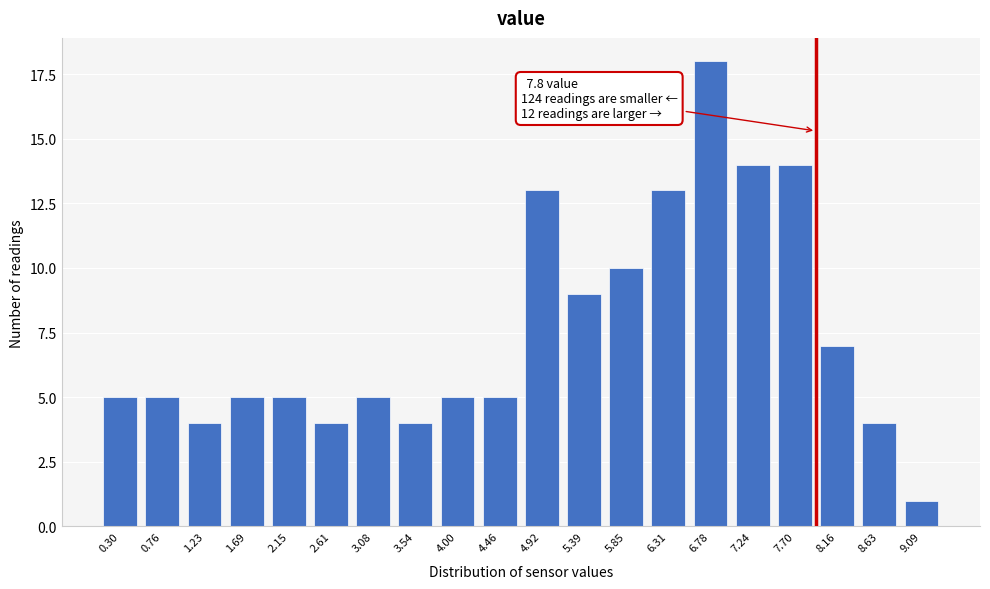

Reading left to right, extract all data points from this chart.

5	5	4	5	5	4	5	4	5	5	13	9	10	13	18	14	14	7	4	1